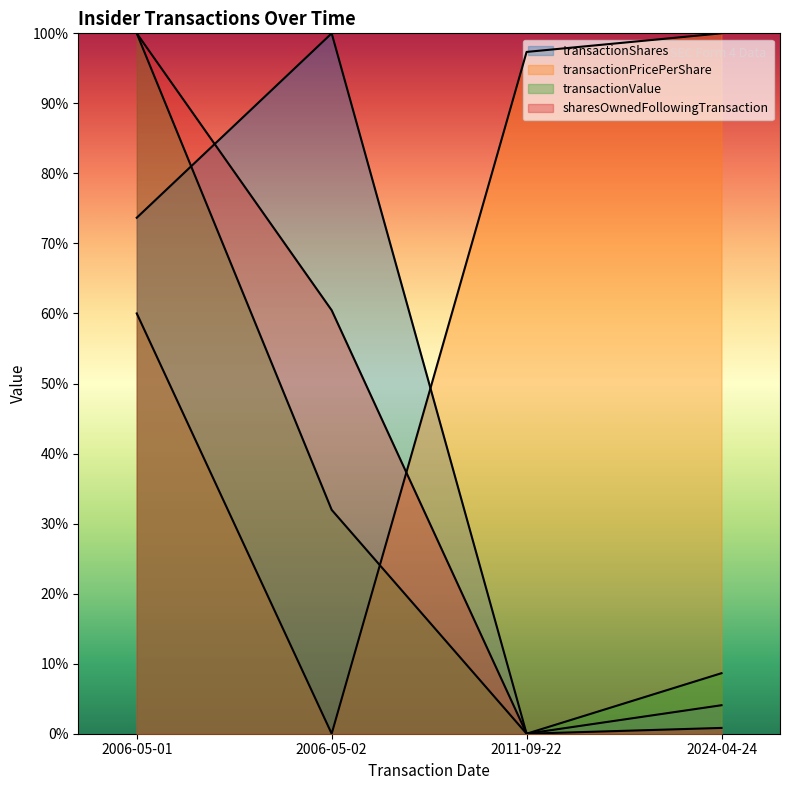

Is it true that transactionPricePerShare equals 1.0 at 2011-09-22?

True